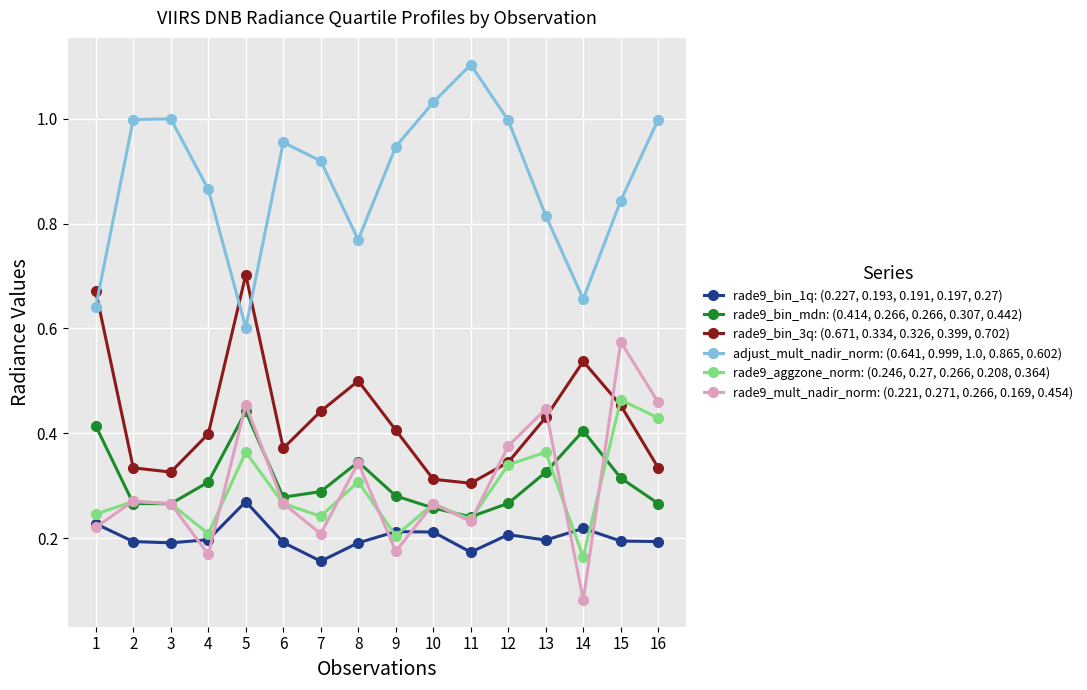

Where is rade9_bin_1q: (0.227, 0.193, 0.191, 0.197, 0.27) nearest to the value 0?

7